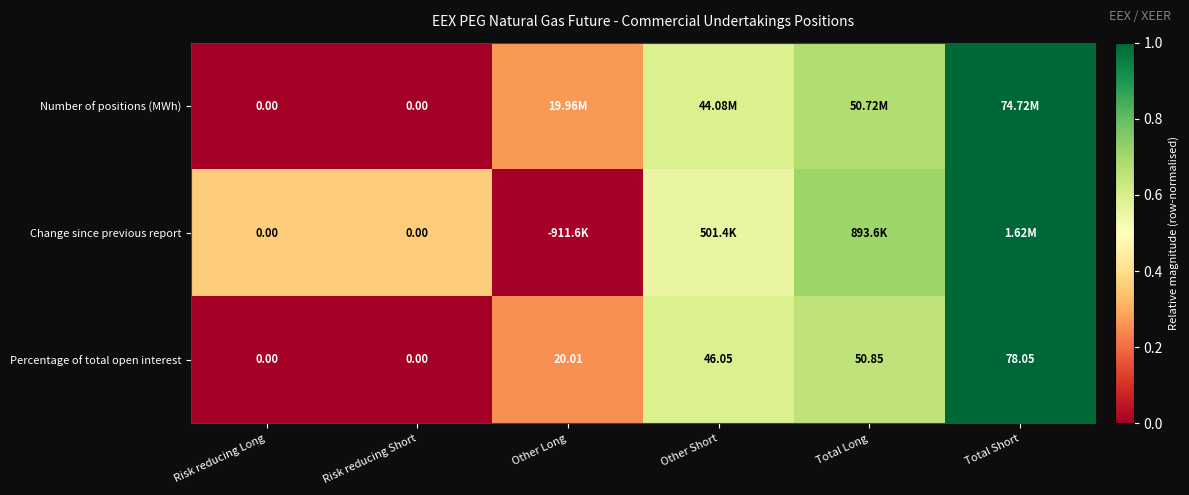

What is the difference between the highest and lowest values at Risk reducing Long?

0.0